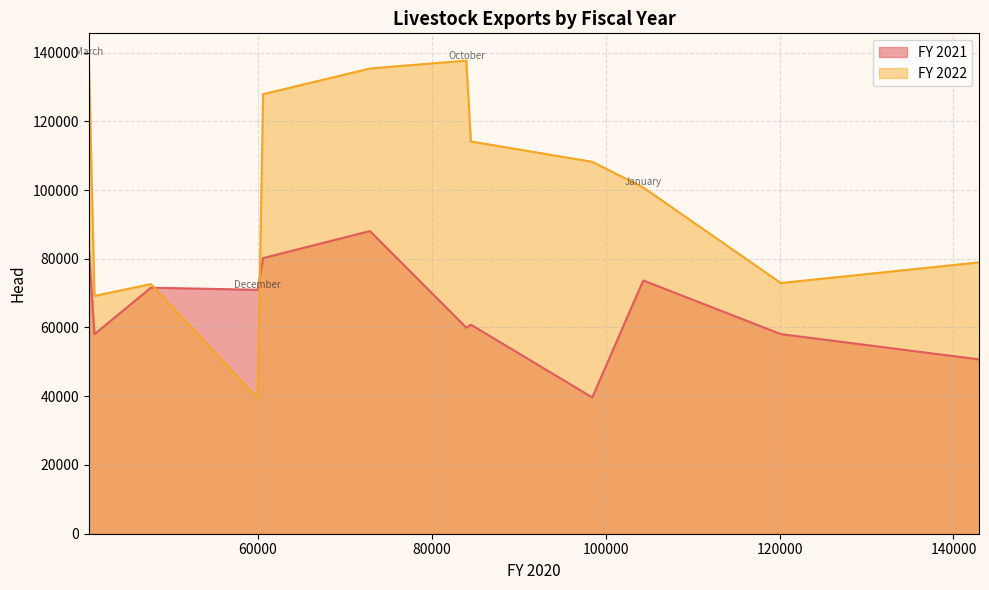

What is the minimum value for FY 2021?

39649